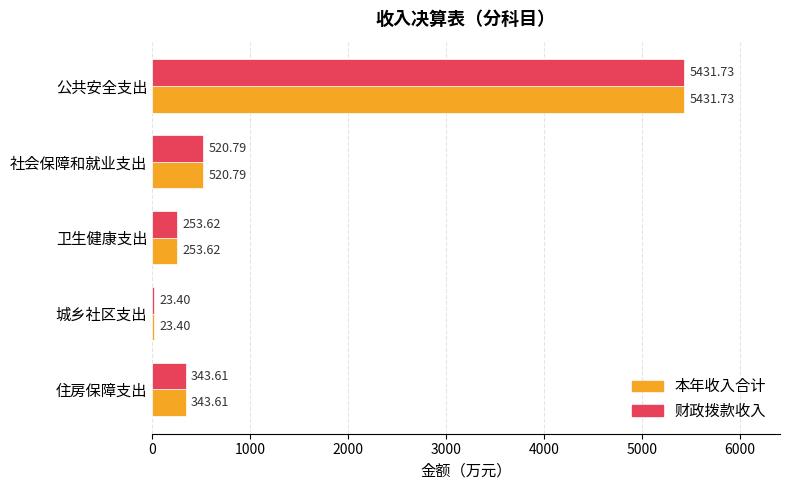

Rank the categories by 本年收入合计 value from highest to lowest.

公共安全支出, 社会保障和就业支出, 住房保障支出, 卫生健康支出, 城乡社区支出